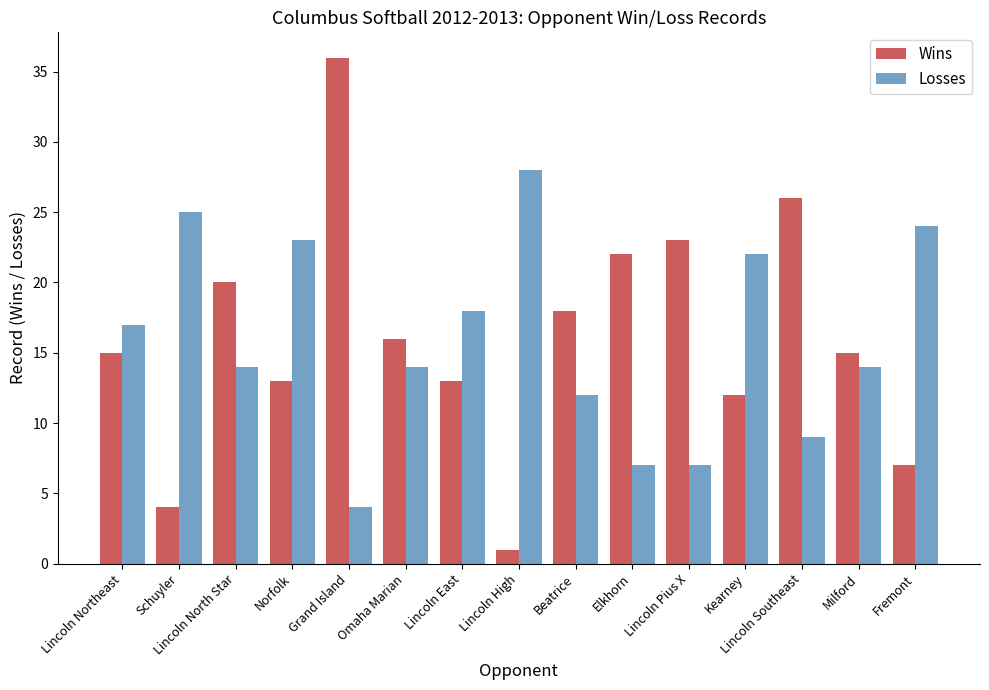

Where does the Losses series first go above 14?

Lincoln Northeast